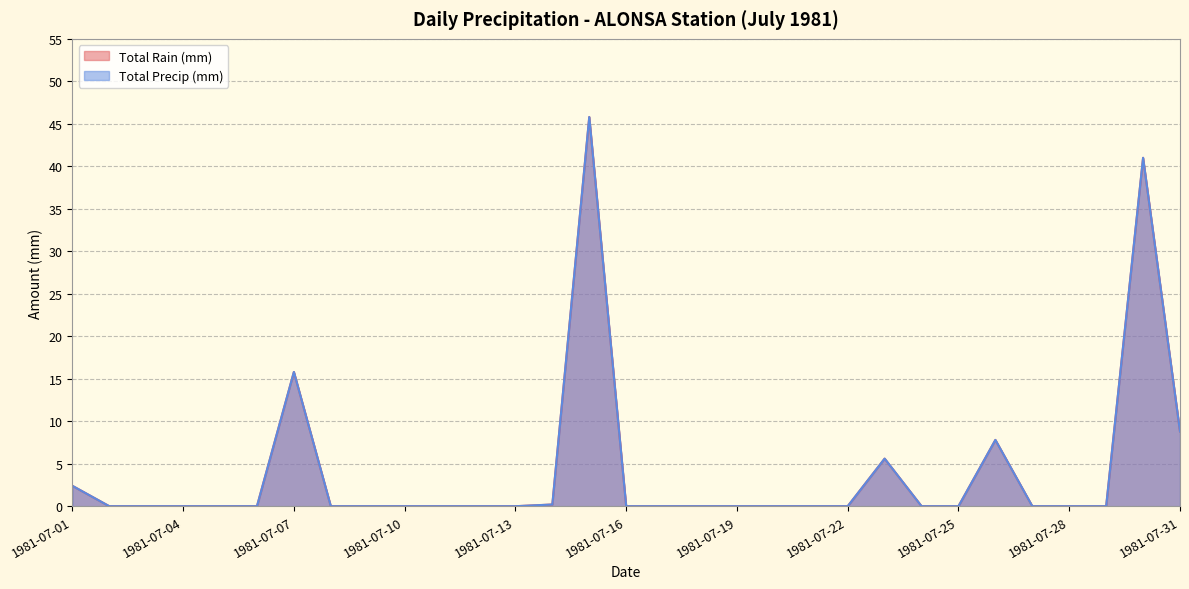

Reading left to right, what are all the values shown in this chart?

Total Rain (mm): 2.4	0.0	0.0	0.0	0.0	0.0	15.8	0.0	0.0	0.0	0.0	0.0	0.0	0.2	45.8	0.0	0.0	0.0	0.0	0.0	0.0	0.0	5.6	0.0	0.0	7.8	0.0	0.0	0.0	41.0	8.8
Total Precip (mm): 2.4	0.0	0.0	0.0	0.0	0.0	15.8	0.0	0.0	0.0	0.0	0.0	0.0	0.2	45.8	0.0	0.0	0.0	0.0	0.0	0.0	0.0	5.6	0.0	0.0	7.8	0.0	0.0	0.0	41.0	8.8